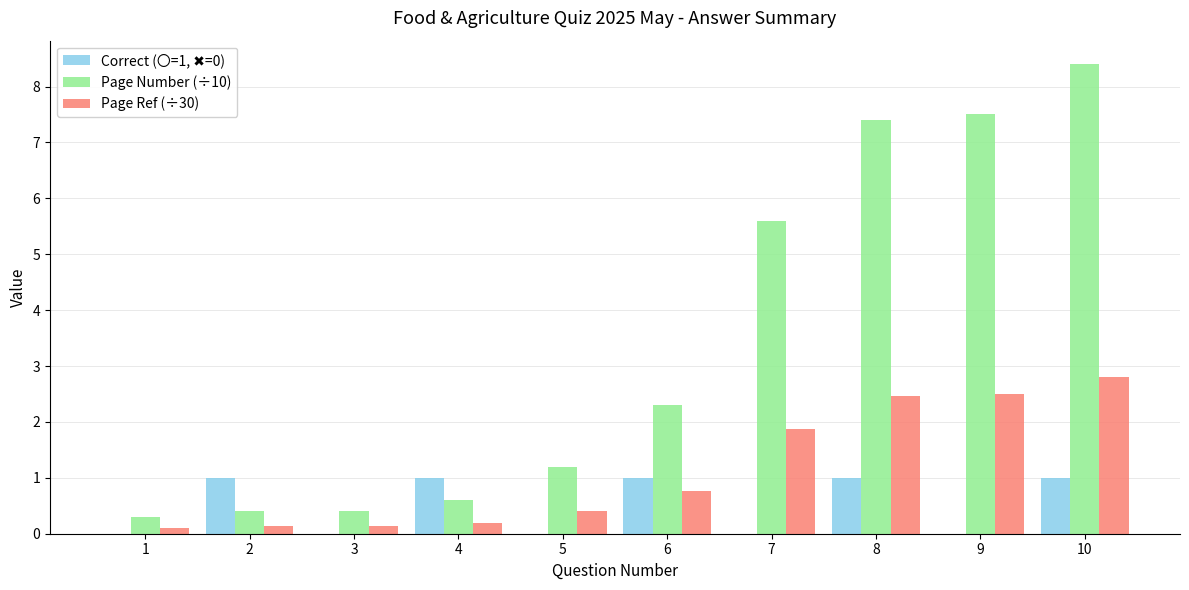

Is the value of Page Number (÷10) at 5 greater than the value of Page Ref (÷30) at 3?

Yes